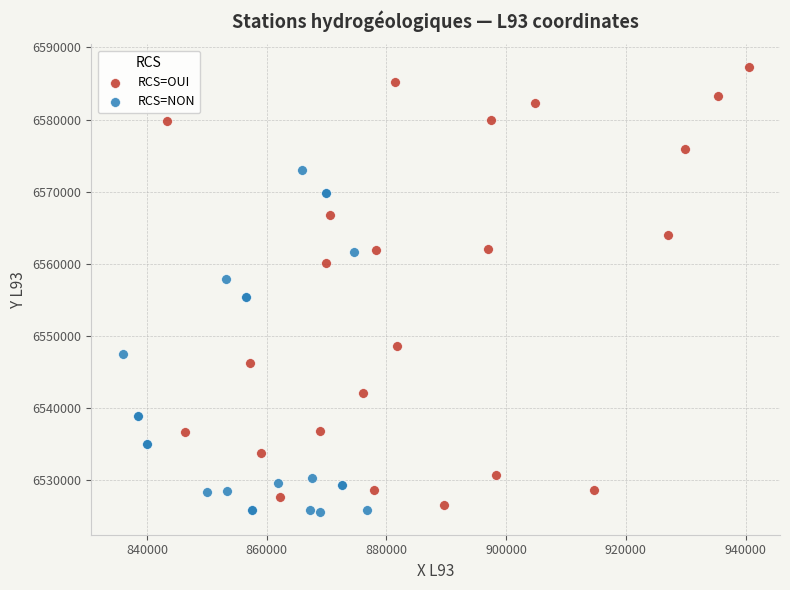

Which series contains the highest Y value?

RCS=OUI